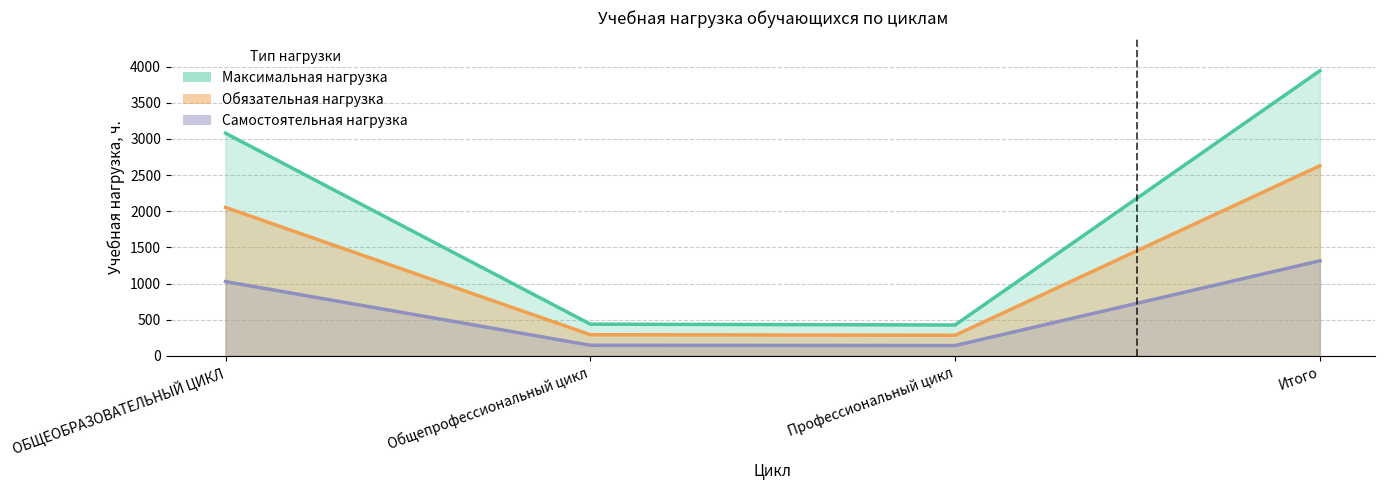

What is the maximum value for Максимальная?

3942